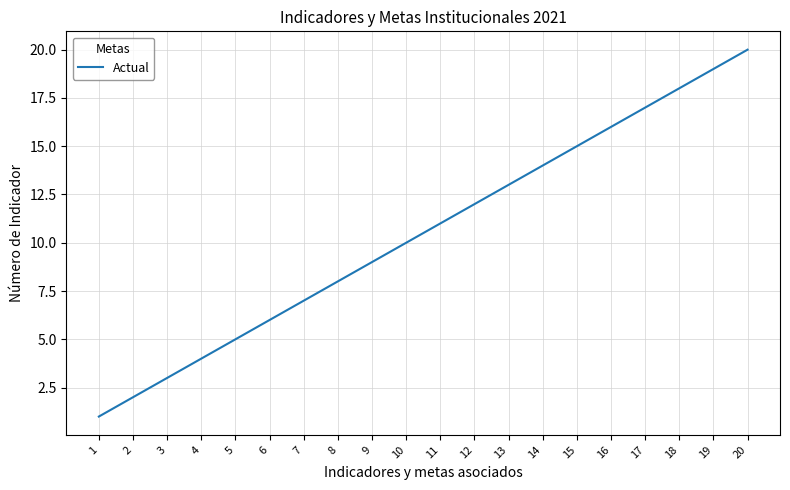

List the labels in order of value, largest first.

20, 19, 18, 17, 16, 15, 14, 13, 12, 11, 10, 9, 8, 7, 6, 5, 4, 3, 2, 1